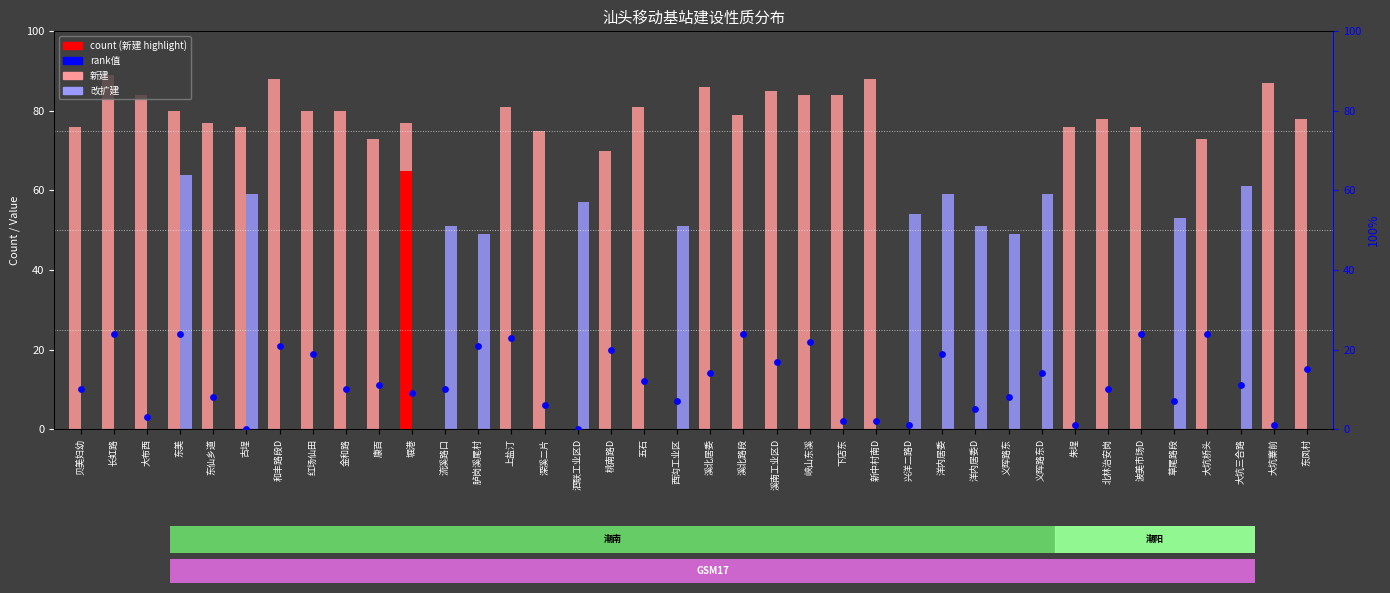

What is the total value across all series at 大布西?

87